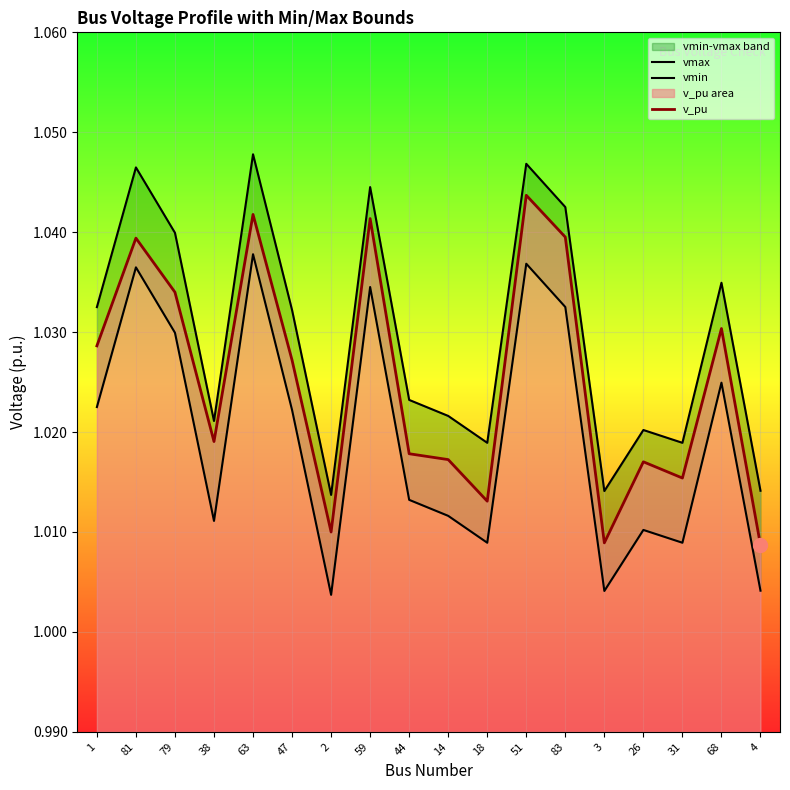

Which series has the largest range (max minus min)?

v_pu